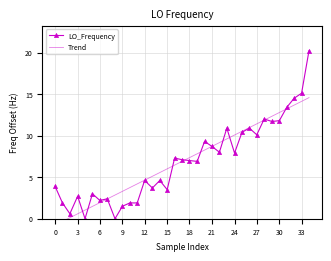

At which category does LO_Frequency reach its first local peak?

3